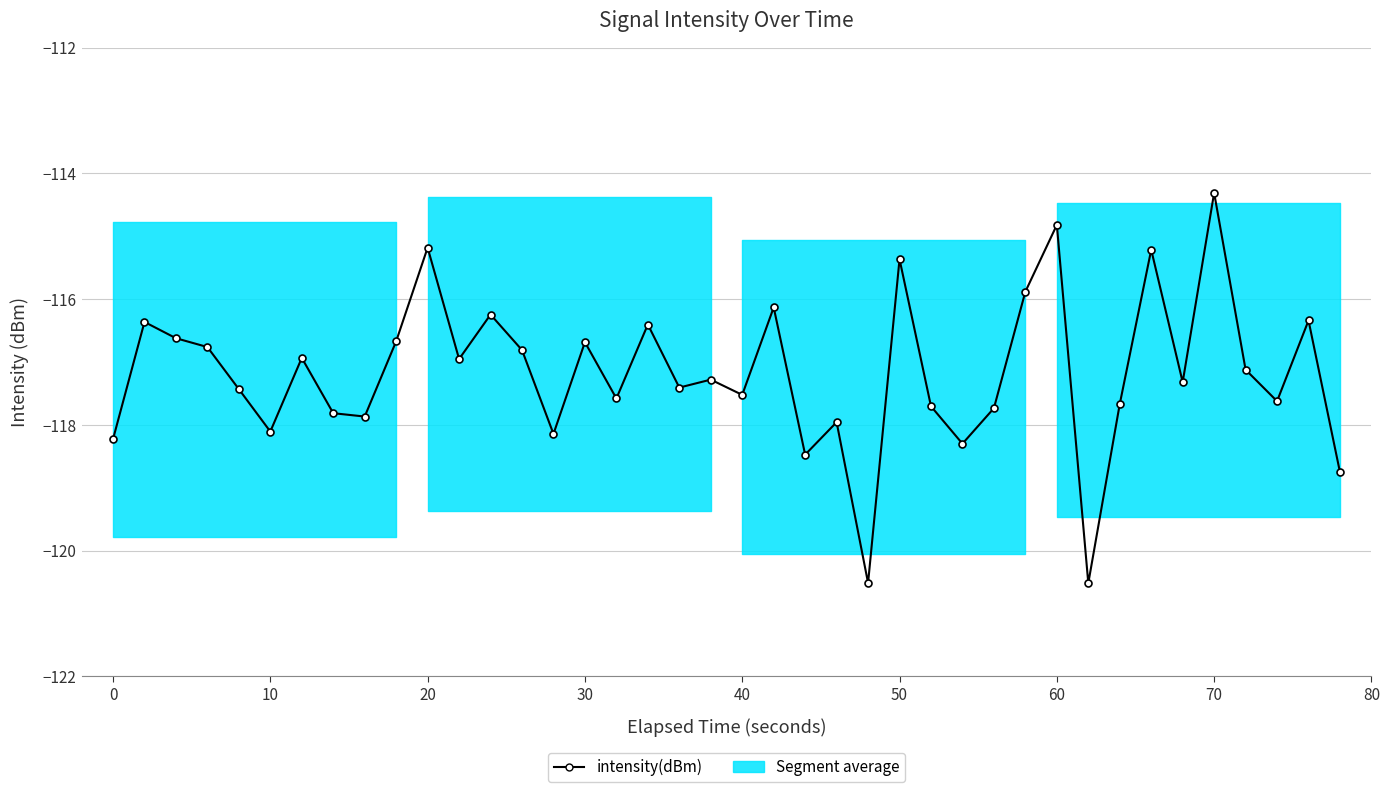

What is the average value?

-117.2